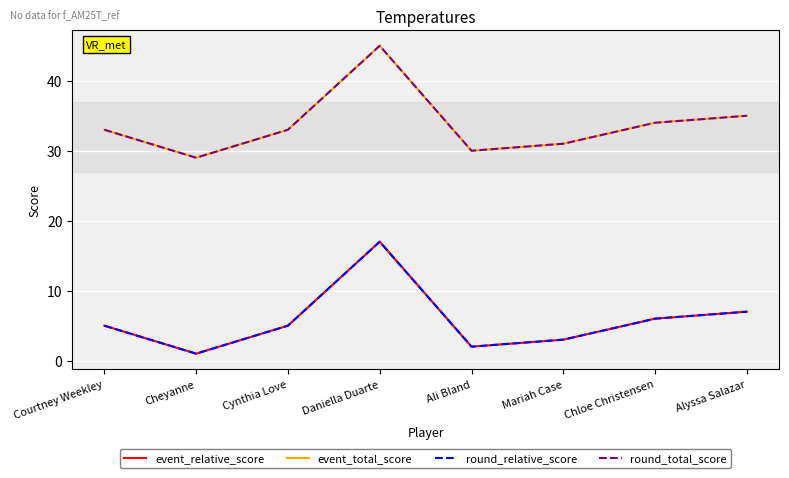

Does the chart have visible grid lines?

Yes